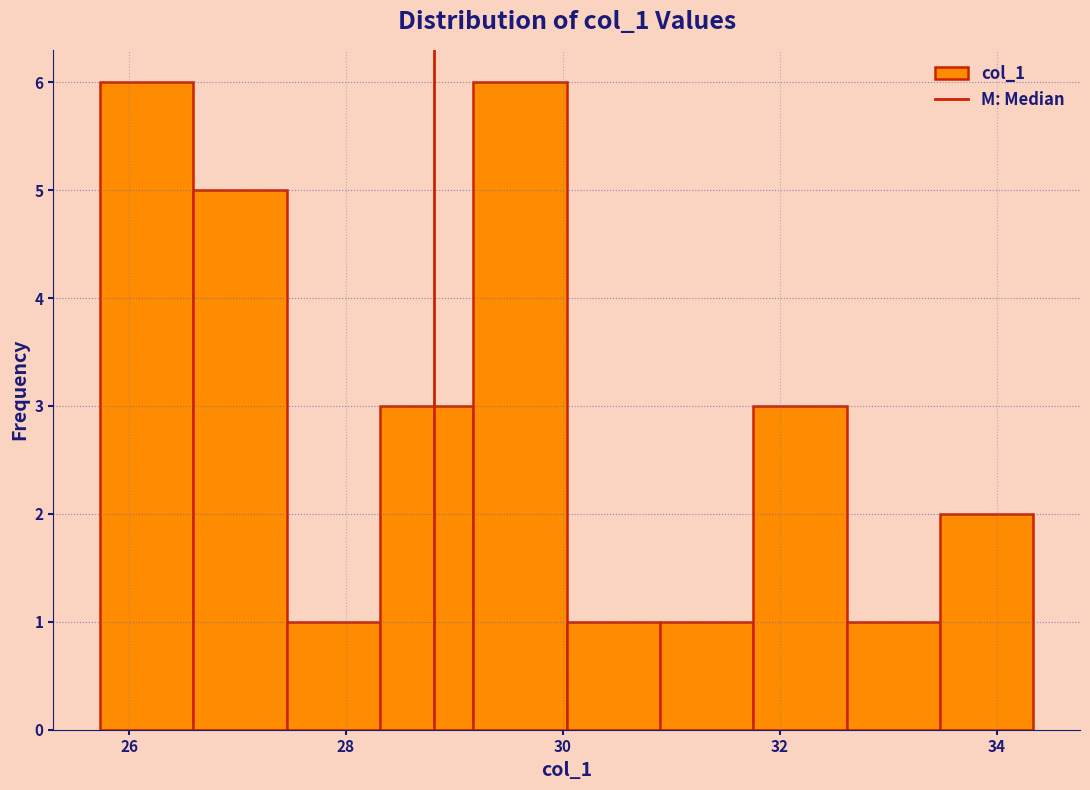

Reading left to right, transcribe this chart: for each bar, give the range it covers on the x-axis and its height. Neither the bar edges nor the heights are printed on the chart, so give them approximately, as read against the axes.

25.8 to 26.6: 6
26.6 to 27.4: 5
27.4 to 28.4: 1
28.4 to 29.2: 3
29.2 to 30.0: 6
30.0 to 30.8: 1
30.8 to 31.8: 1
31.8 to 32.6: 3
32.6 to 33.4: 1
33.4 to 34.4: 2